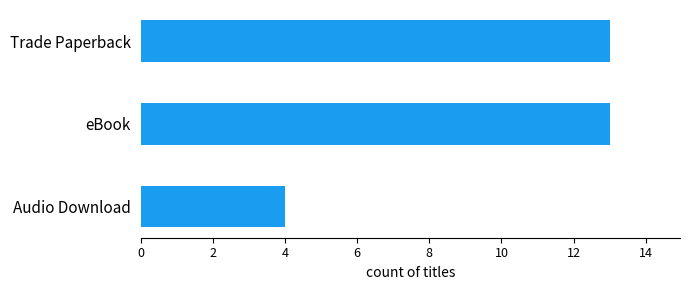

The value at eBook is 6. True or false?

False